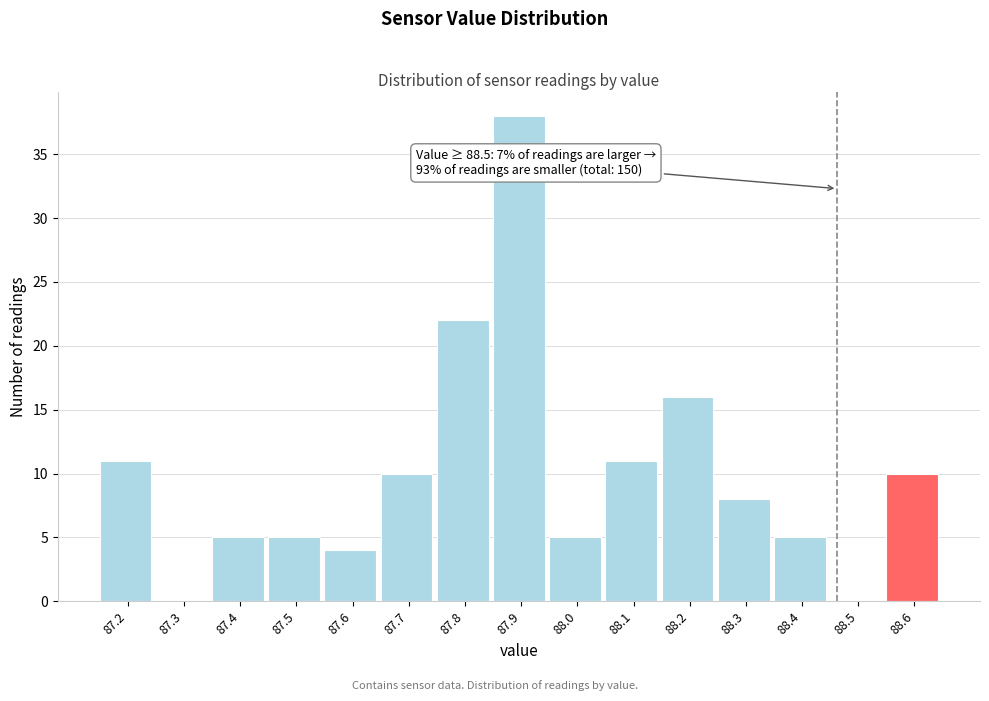

Reading left to right, transcribe all the data shown in this chart.

87.2=11	87.3=0	87.4=5	87.5=5	87.6=4	87.7=10	87.8=22	87.9=38	88.0=5	88.1=11	88.2=16	88.3=8	88.4=5	88.5=0	88.6=10